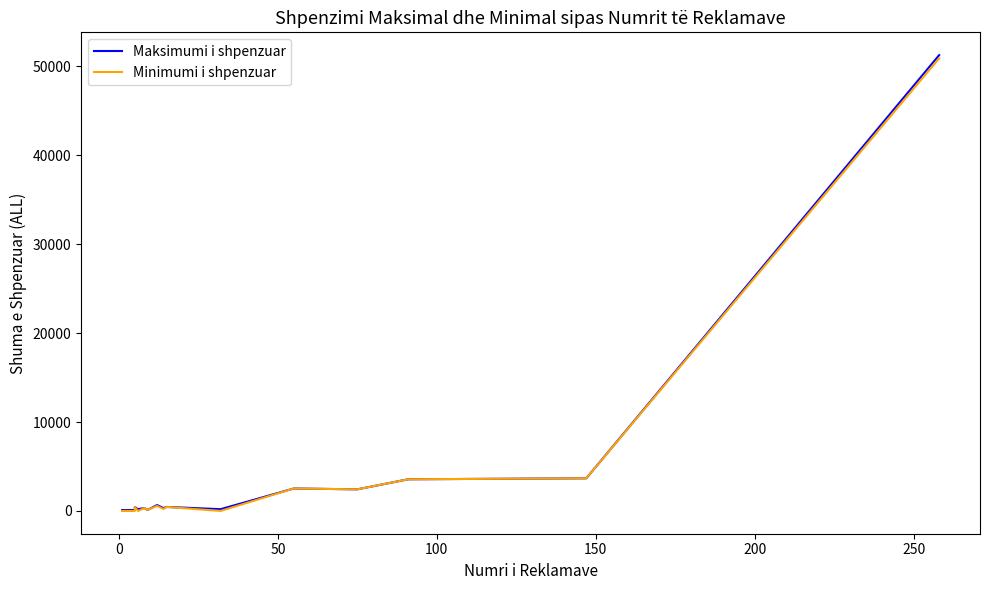

What are all the series names shown in the legend?

Maksimumi i shpenzuar, Minimumi i shpenzuar